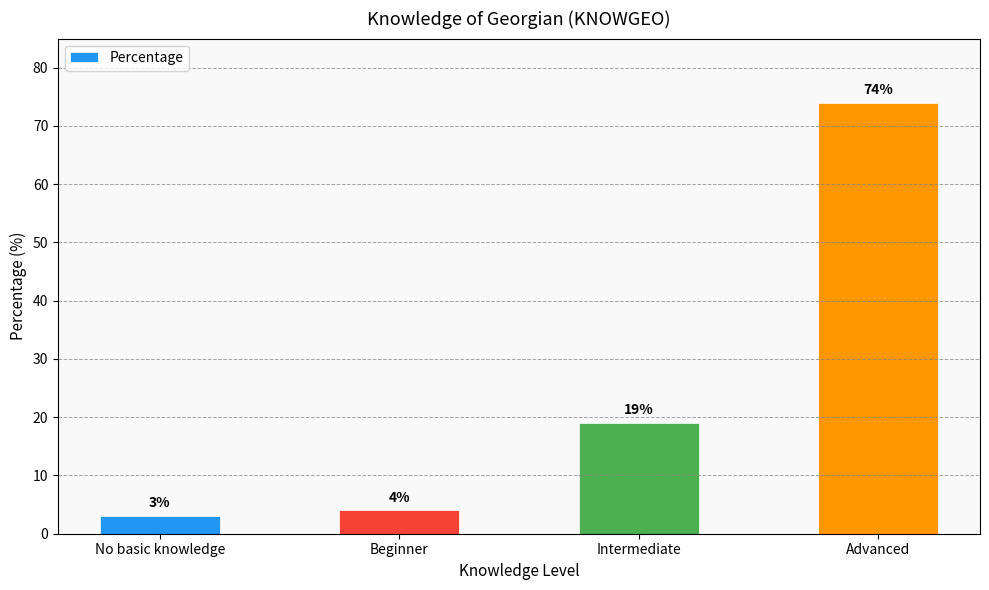

Reading left to right, extract all data points from this chart.

No basic knowledge=3	Beginner=4	Intermediate=19	Advanced=74